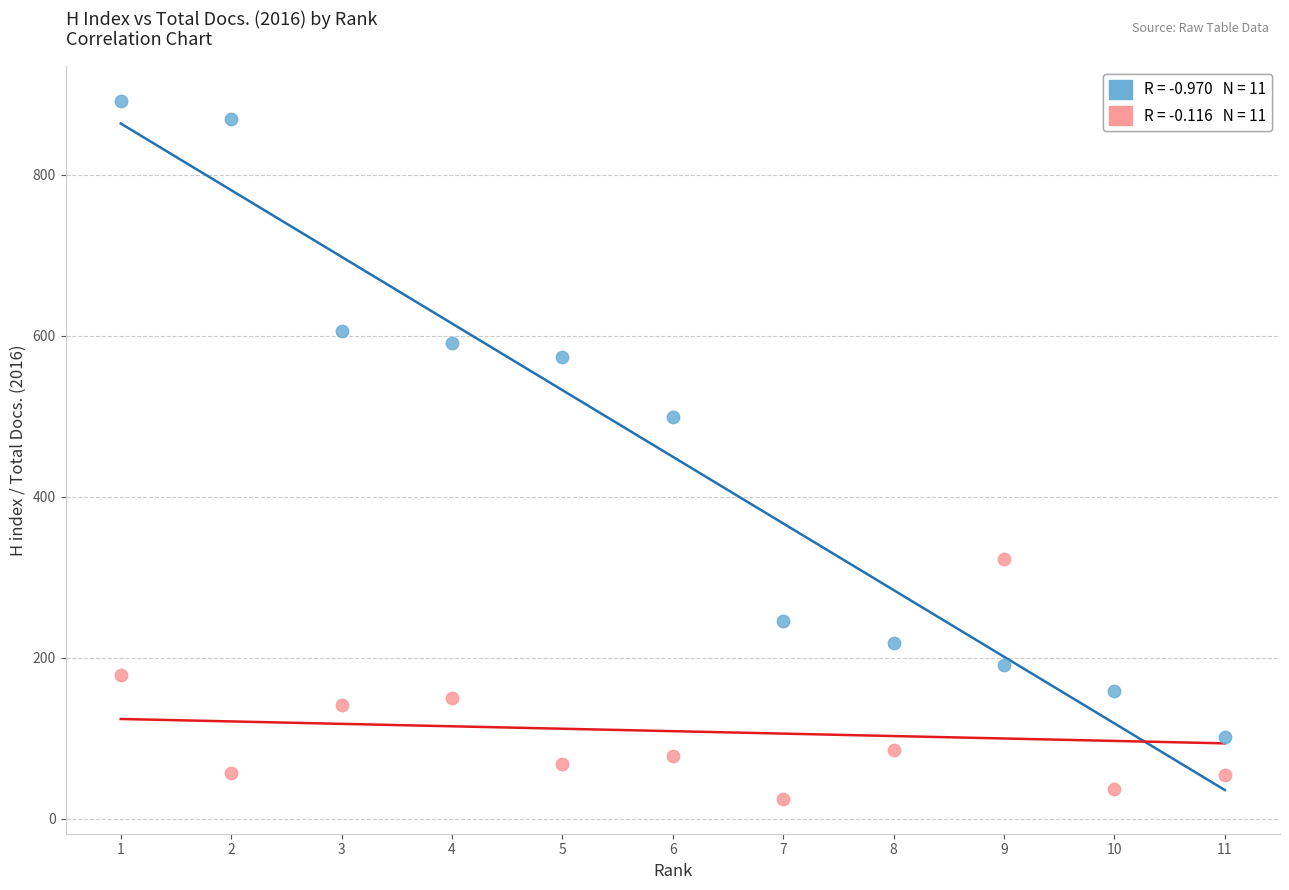

Across all data points, what is the range of Y values (max minus min)?

866